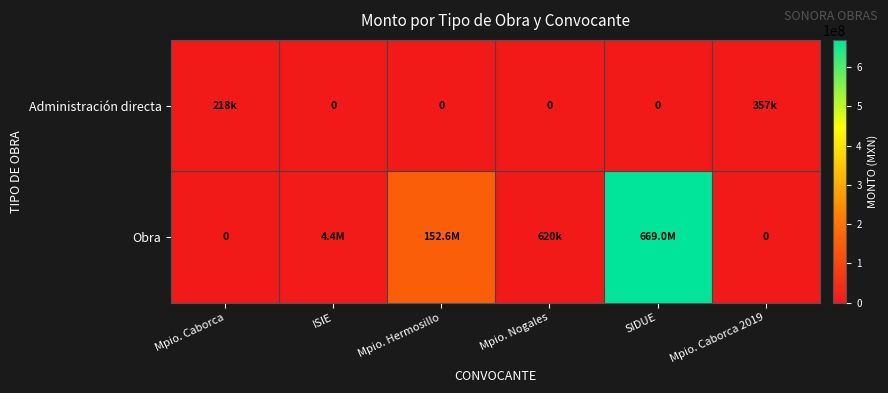

Which series has the largest total across all categories?

Obra